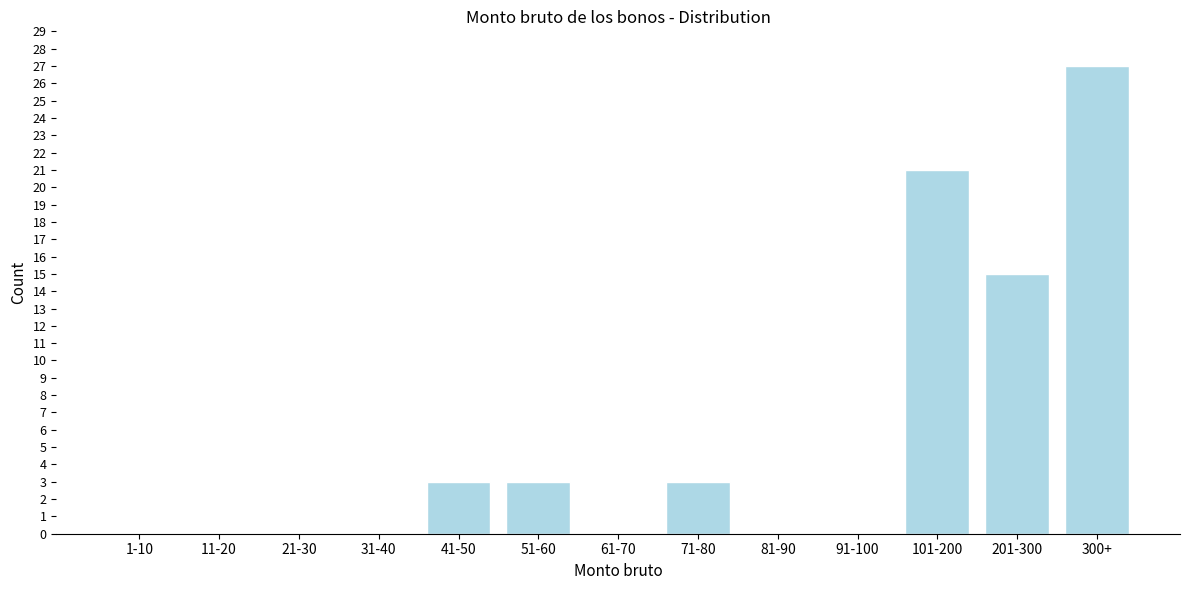

Reading right to left, what are all the values shown in this chart?

300+=27	201-300=15	101-200=21	91-100=0	81-90=0	71-80=3	61-70=0	51-60=3	41-50=3	31-40=0	21-30=0	11-20=0	1-10=0